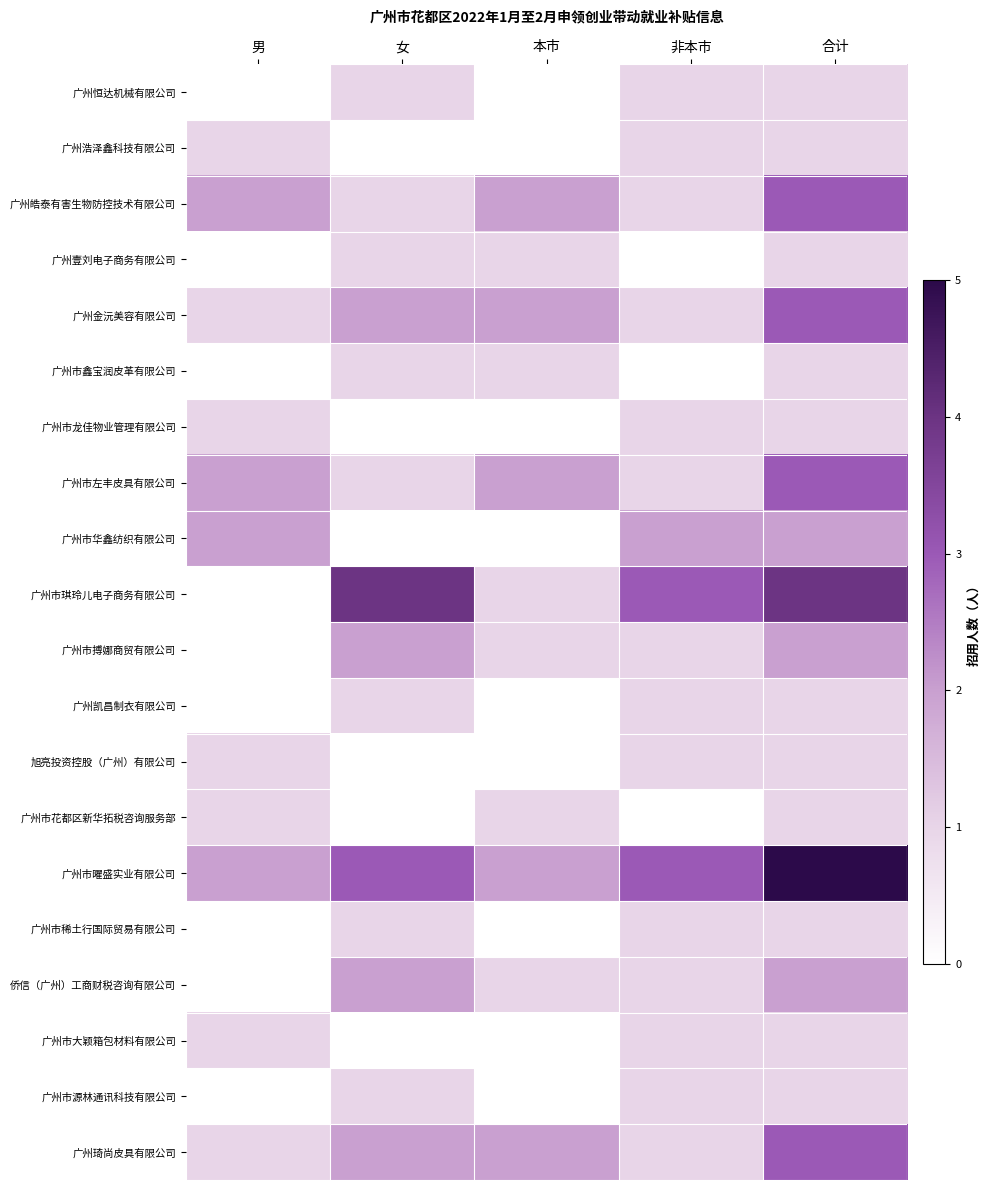

Reading left to right, what are all the values shown in this chart?

广州恒达机械有限公司: 男=0	女=1	本市=0	非本市=1	合计=1
广州浩泽鑫科技有限公司: 男=1	女=0	本市=0	非本市=1	合计=1
广州皓泰有害生物防控技术有限公司: 男=2	女=1	本市=2	非本市=1	合计=3
广州壹刘电子商务有限公司: 男=0	女=1	本市=1	非本市=0	合计=1
广州金沅美容有限公司: 男=1	女=2	本市=2	非本市=1	合计=3
广州市鑫宝润皮革有限公司: 男=0	女=1	本市=1	非本市=0	合计=1
广州市龙佳物业管理有限公司: 男=1	女=0	本市=0	非本市=1	合计=1
广州市左丰皮具有限公司: 男=2	女=1	本市=2	非本市=1	合计=3
广州市华鑫纺织有限公司: 男=2	女=0	本市=0	非本市=2	合计=2
广州市琪玲儿电子商务有限公司: 男=0	女=4	本市=1	非本市=3	合计=4
广州市搏娜商贸有限公司: 男=0	女=2	本市=1	非本市=1	合计=2
广州凯昌制衣有限公司: 男=0	女=1	本市=0	非本市=1	合计=1
旭亮投资控股（广州）有限公司: 男=1	女=0	本市=0	非本市=1	合计=1
广州市花都区新华拓税咨询服务部: 男=1	女=0	本市=1	非本市=0	合计=1
广州市曜盛实业有限公司: 男=2	女=3	本市=2	非本市=3	合计=5
广州市稀土行国际贸易有限公司: 男=0	女=1	本市=0	非本市=1	合计=1
侨信（广州）工商财税咨询有限公司: 男=0	女=2	本市=1	非本市=1	合计=2
广州市大颖箱包材料有限公司: 男=1	女=0	本市=0	非本市=1	合计=1
广州市源林通讯科技有限公司: 男=0	女=1	本市=0	非本市=1	合计=1
广州琦尚皮具有限公司: 男=1	女=2	本市=2	非本市=1	合计=3